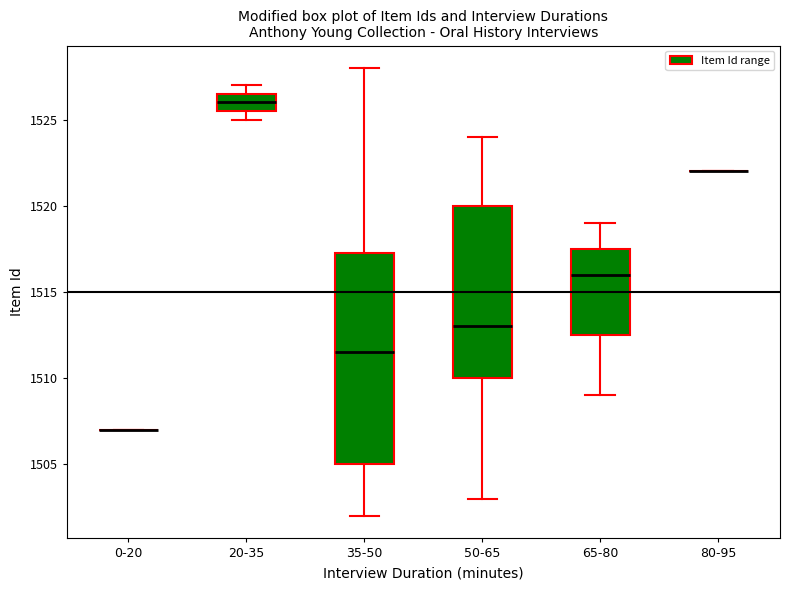

Reading left to right, read every box against the y-axis: the position of its median line, the range the box covers, and the ends of its whiskers. The values are not printed on the chart, so give them approximately, as read against the axis.

0-20: box collapsed to a line at 1507.0, whiskers 1507.0 to 1507.0
20-35: median 1526.0, box 1525.5 to 1526.5, whiskers 1525.0 to 1527.0
35-50: median 1511.5, box 1505.0 to 1517.5, whiskers 1502.0 to 1528.0
50-65: median 1513.0, box 1510.0 to 1520.0, whiskers 1503.0 to 1524.0
65-80: median 1516.0, box 1512.5 to 1517.5, whiskers 1509.0 to 1519.0
80-95: box collapsed to a line at 1522.0, whiskers 1522.0 to 1522.0